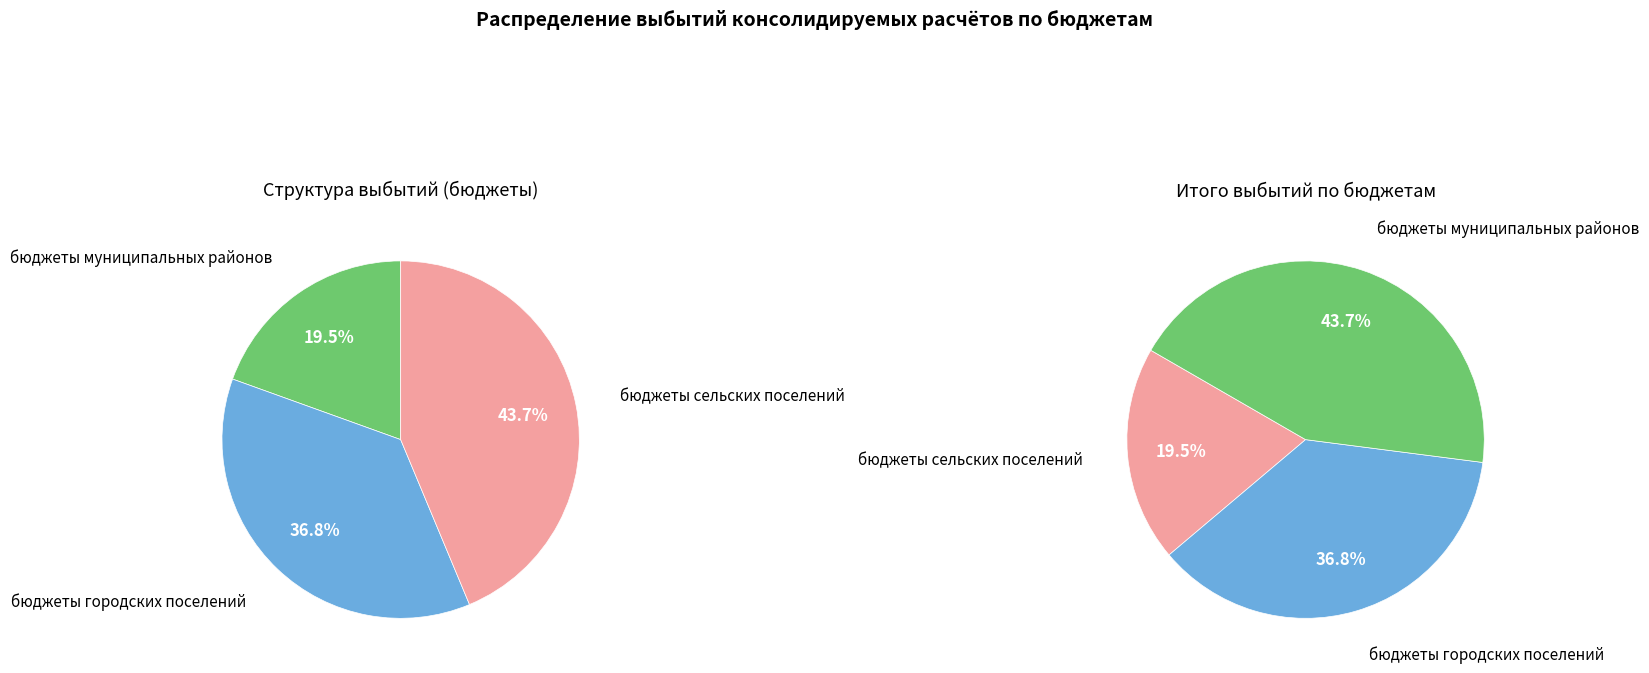

Is there any slice that represents more than half of the pie?

No